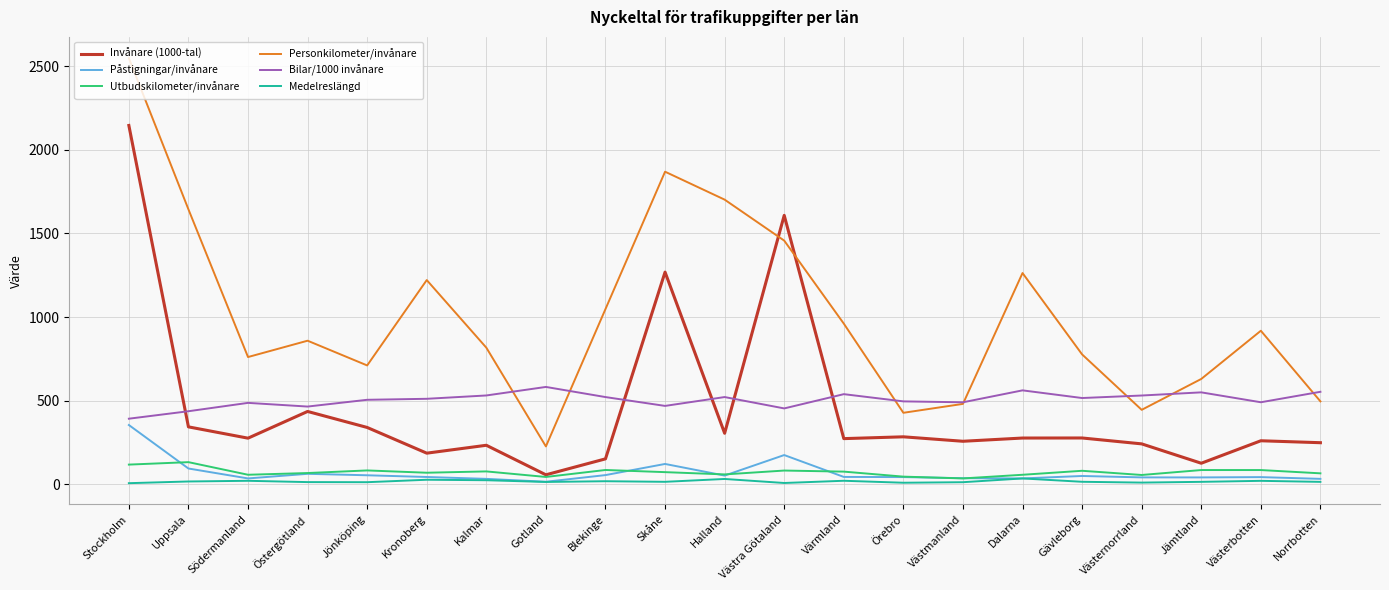

True or false: Bilar/1000 invånare has more than 2 interior local peaks.

True